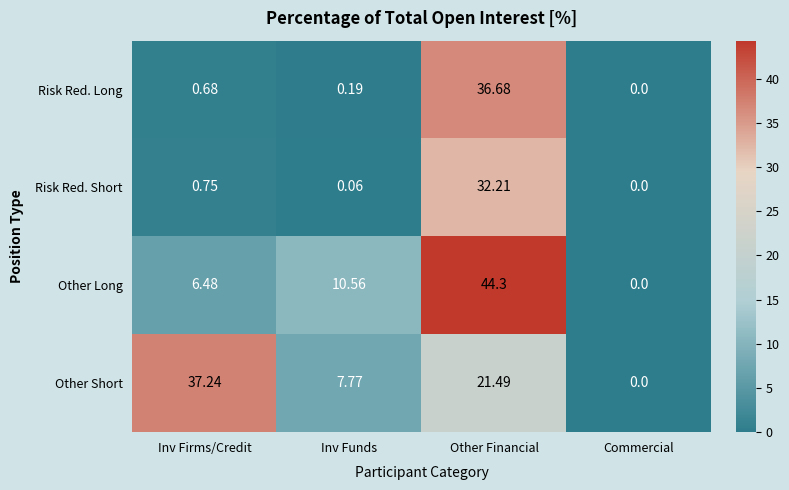

At which category is the sum across all series the highest?

Other Financial